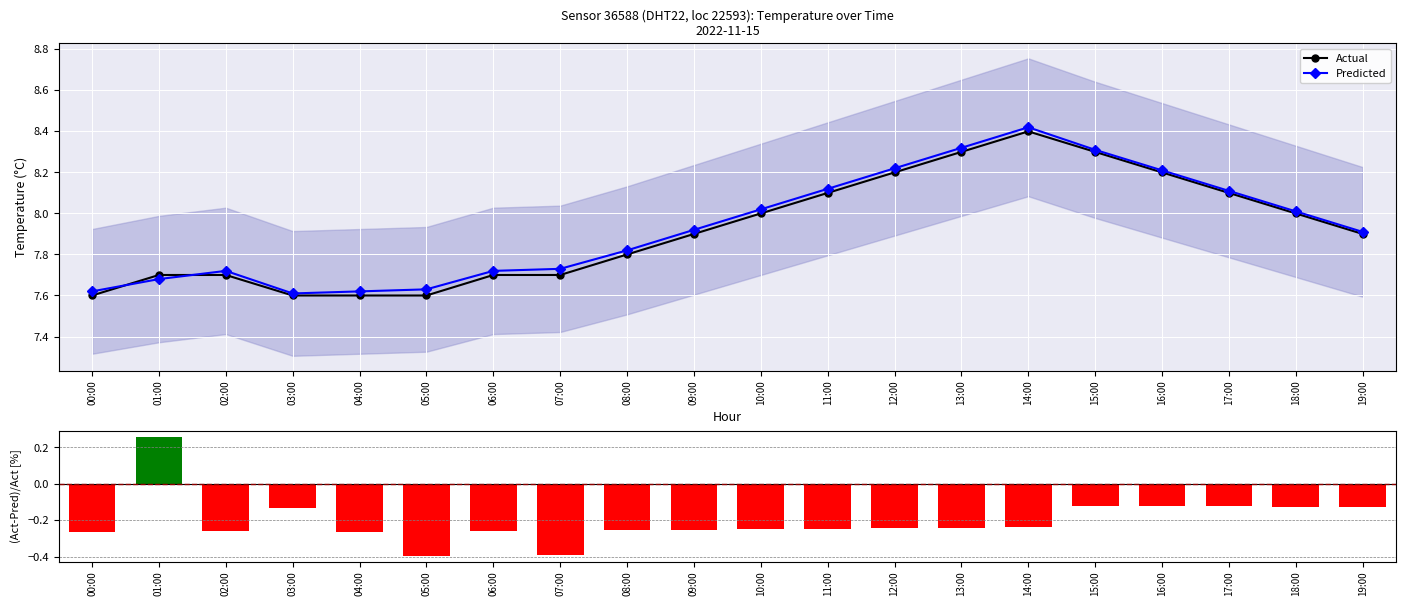

Count the number of data series in this chart.

3